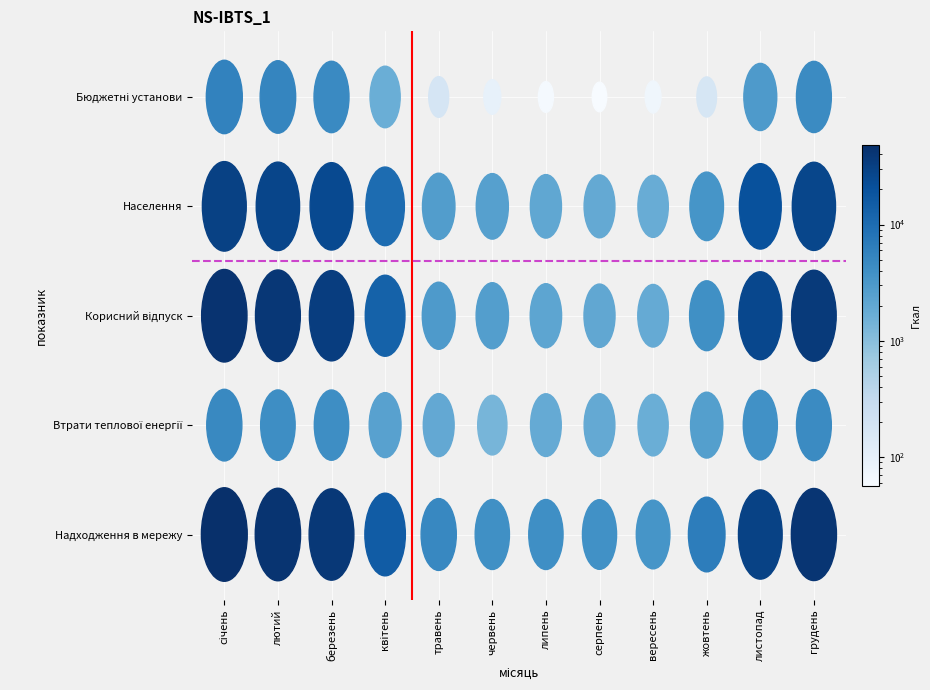

Rank the series by their maximum value, from lowest to highest.

Втрати теплової енергії, Бюджетні установи, Населення, Корисний відпуск, Надходження в мережу